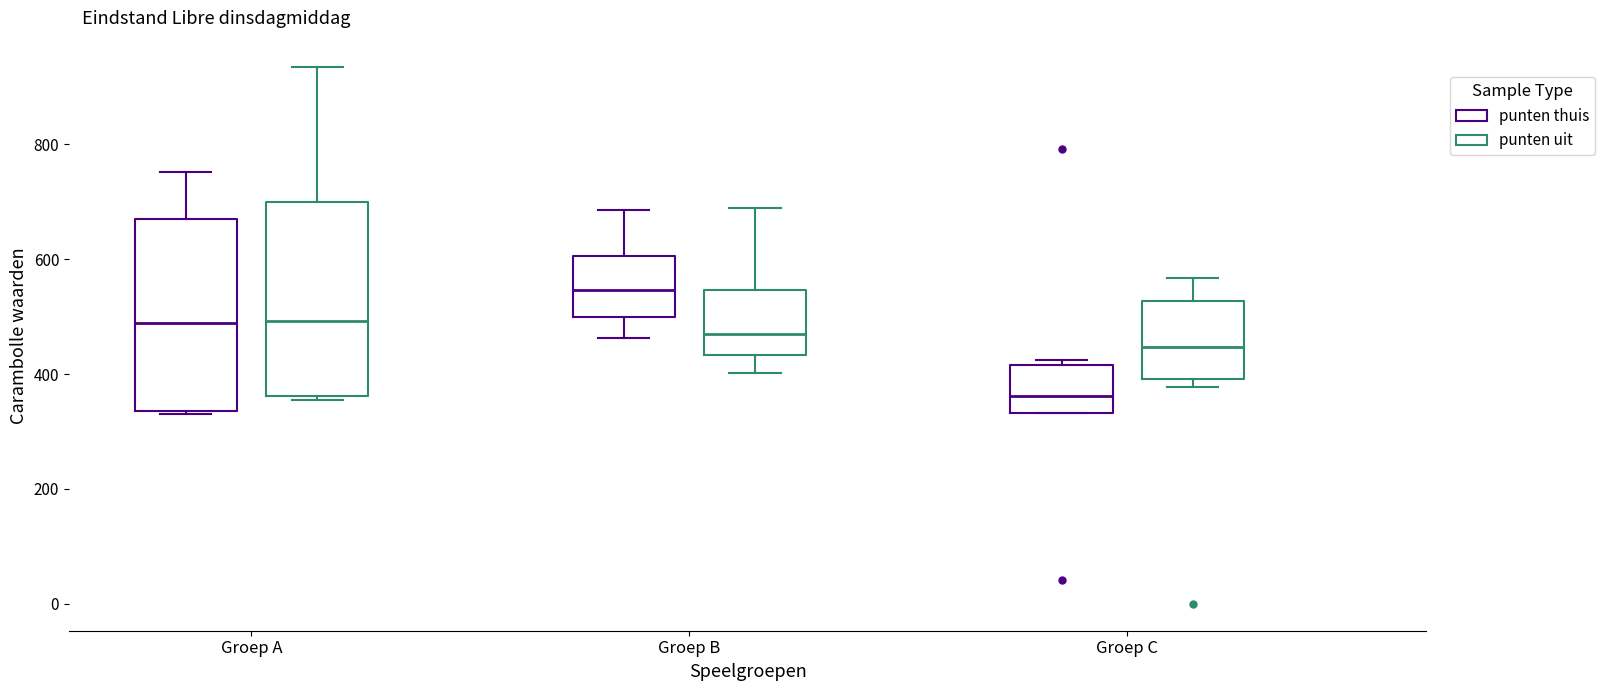

Reading left to right, read every box against the y-axis: the position of its median line, the range the box covers, and the ends of its whiskers. The values are not printed on the chart, so give them approximately, as read against the axis.

Groep A (punten thuis): median 480, box 340 to 660, whiskers 340 to 760
Groep A (punten uit): median 500, box 360 to 700, whiskers 360 (just below the box's lower edge) to 940
Groep B (punten thuis): median 540, box 500 to 600, whiskers 460 to 680
Groep B (punten uit): median 480, box 440 to 540, whiskers 400 to 680
Groep C (punten thuis): median 360, box 340 to 420, whiskers 340 to 420 (just above the box's upper edge)
Groep C (punten uit): median 440, box 400 to 520, whiskers 380 to 560